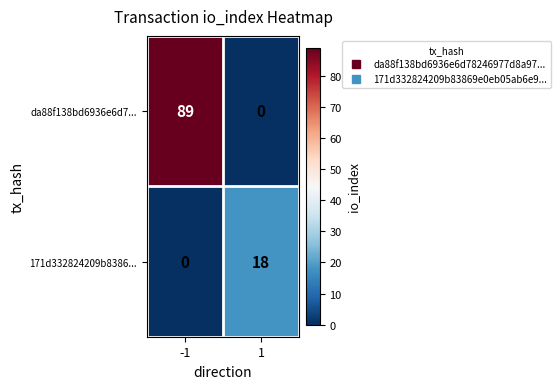

True or false: da88f138bd6936e6d7... has a value of 25 at -1.

False